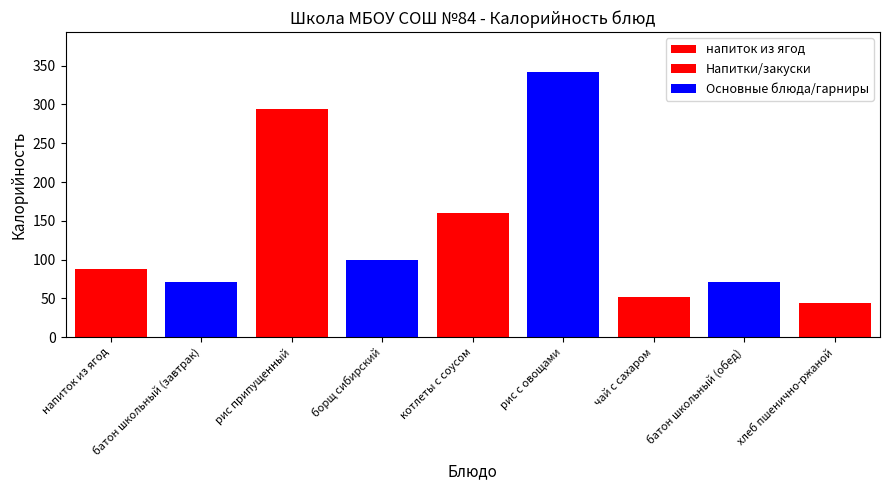

What is the smallest value displayed?

44